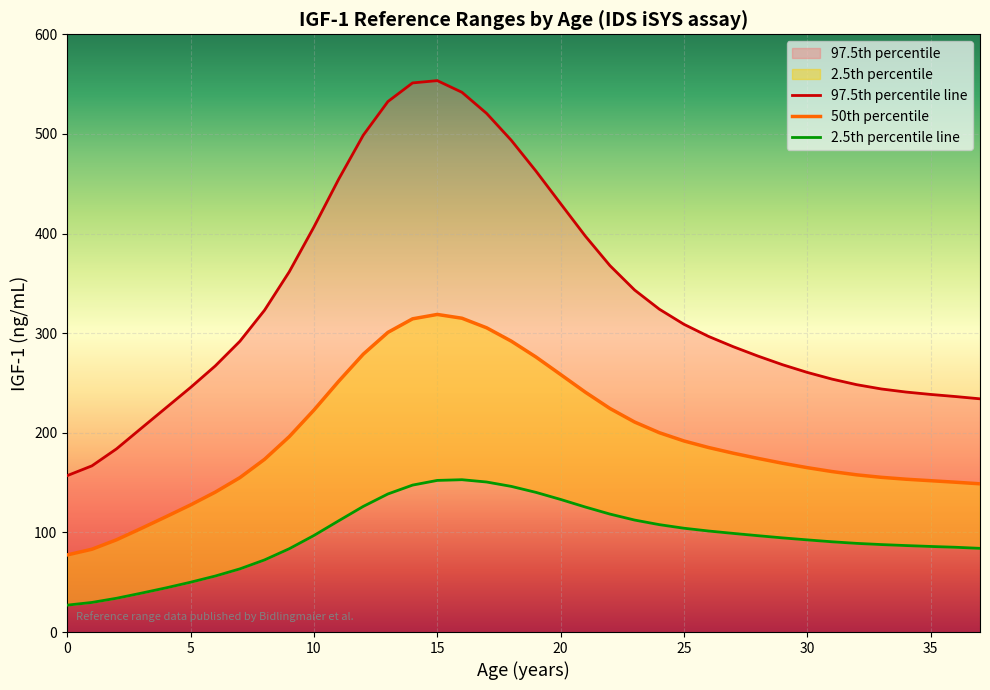

Reading left to right, extract all data points from this chart.

97.5th percentile line: 157.0	166.8	183.9	204.5	225.0	245.5	267.1	291.9	323.1	361.6	406.6	454.4	498.7	532.5	551.2	553.5	541.8	520.6	493.6	462.7	430.0	397.5	367.8	343.3	324.1	308.9	296.7	286.4	277.0	268.3	260.6	253.9	248.3	244.0	240.9	238.5	236.4	234.1
50th percentile: 77.4	83.1	92.6	104.0	115.7	127.6	140.4	155.0	173.4	196.1	222.8	251.6	278.9	300.8	314.4	318.8	315.0	305.4	292.0	276.1	258.5	240.8	224.4	210.8	200.1	191.8	185.2	179.5	174.3	169.4	165.0	161.1	157.8	155.3	153.4	151.9	150.4	148.8
2.5th percentile line: 27.0	29.7	33.9	39.0	44.3	50.0	56.2	63.4	72.4	83.6	96.9	111.6	126.1	138.6	147.5	152.2	152.9	150.6	146.2	140.2	133.1	125.5	118.4	112.4	107.8	104.2	101.4	99.0	96.7	94.5	92.5	90.6	89.0	87.8	86.8	85.9	85.1	84.0